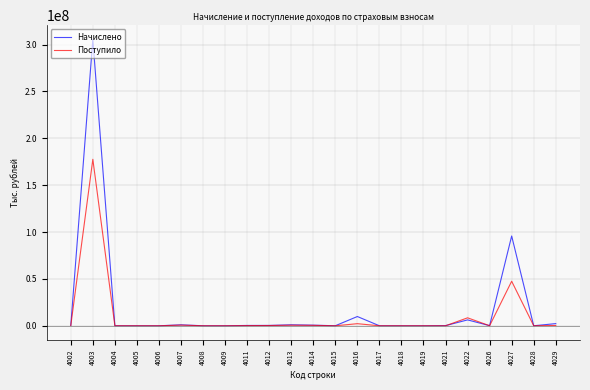

What is the difference between the maximum and minimum values in the Поступило series?

177586120